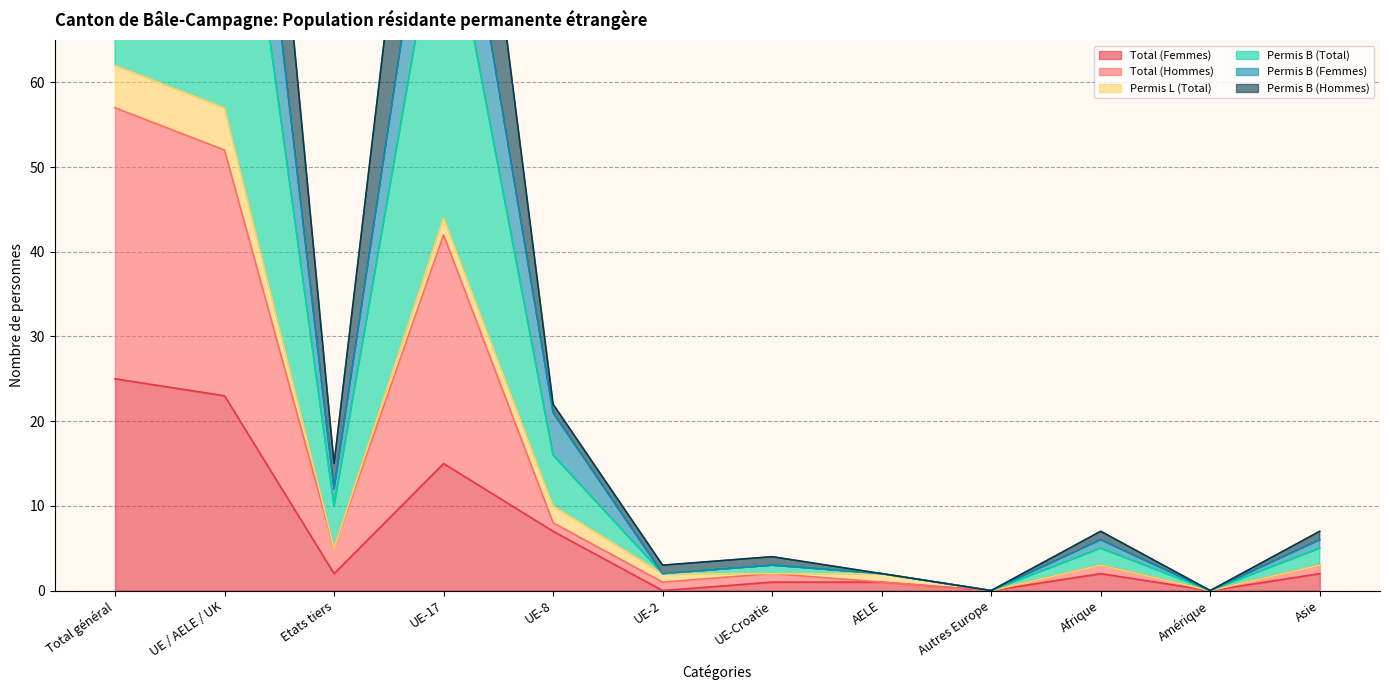

True or false: Permis B (Hommes) and Total (Femmes) cross at least once.

False